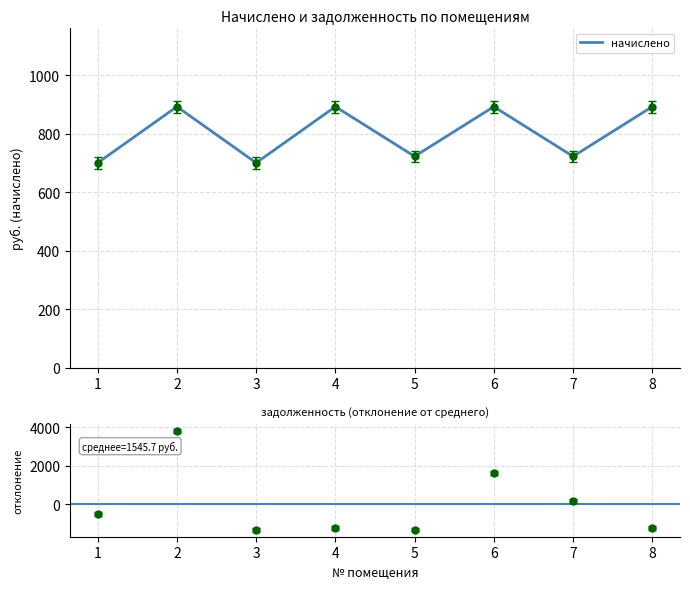

What is the value of the 5th point from the left?

722.9